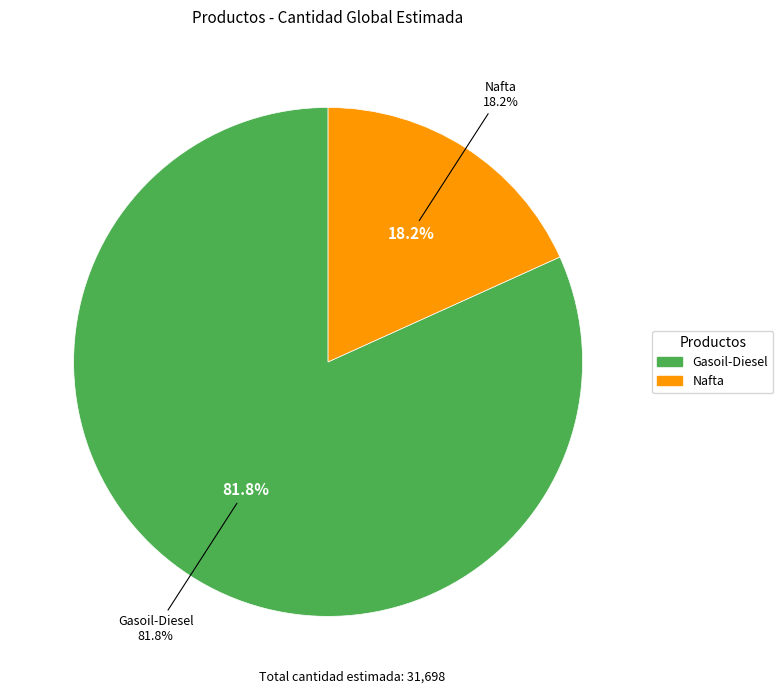

To the nearest percent, what is the average slice percentage?

50%